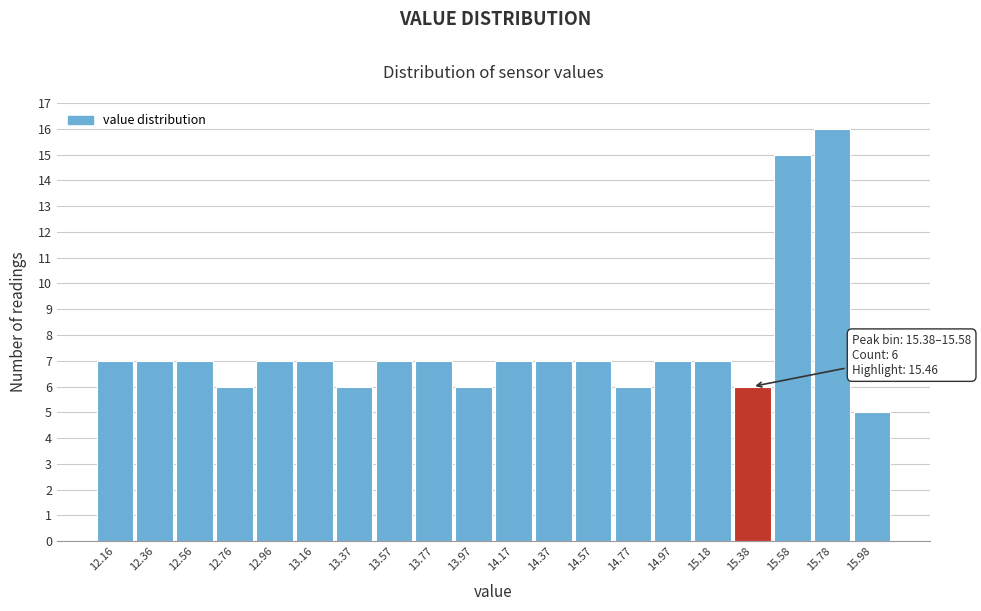

Reading left to right, list all the values displayed in this chart.

12.16=7	12.36=7	12.56=7	12.76=6	12.96=7	13.16=7	13.37=6	13.57=7	13.77=7	13.97=6	14.17=7	14.37=7	14.57=7	14.77=6	14.97=7	15.18=7	15.38=6	15.58=15	15.78=16	15.98=5